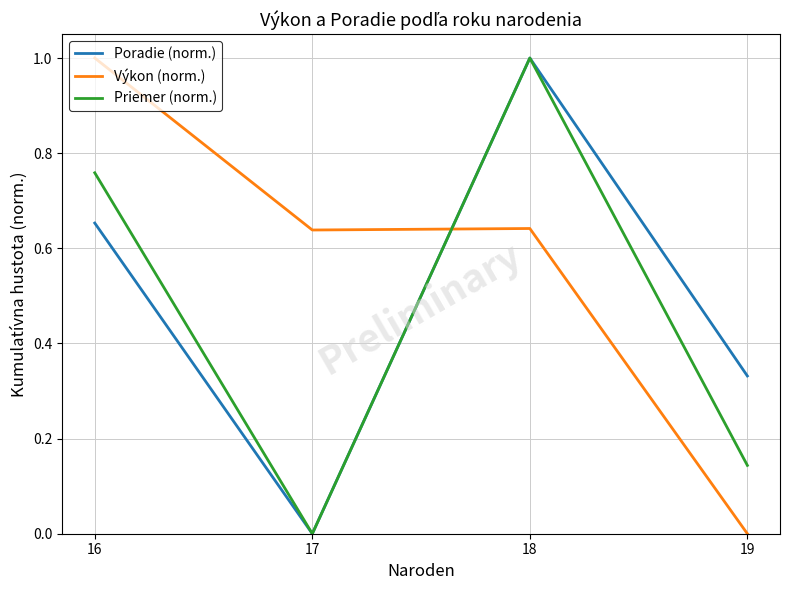

Which series changed the most between 16 and 19?

Výkon (norm.)